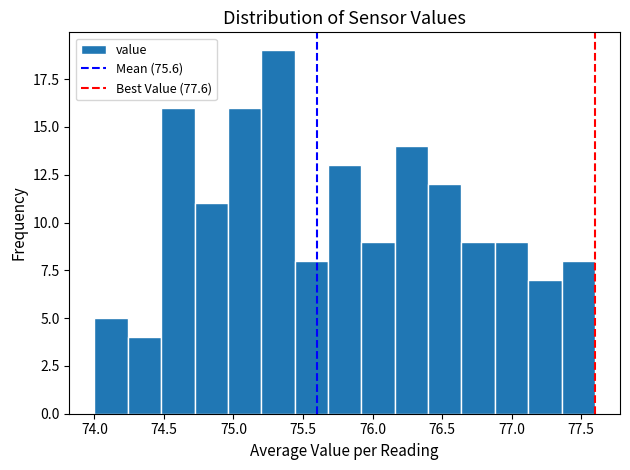

Reading left to right, list every bar in this chart as the range it spans on the x-axis followed by its height. Neither the bar edges nor the heights are printed on the chart, so give them approximately, as read against the axes.

74.00 to 74.24: 5
74.24 to 74.48: 4
74.48 to 74.72: 16
74.72 to 74.96: 11
74.96 to 75.20: 16
75.20 to 75.44: 19
75.44 to 75.68: 8
75.68 to 75.92: 13
75.92 to 76.16: 9
76.16 to 76.40: 14
76.40 to 76.64: 12
76.64 to 76.88: 9
76.88 to 77.12: 9
77.12 to 77.36: 7
77.36 to 77.60: 8